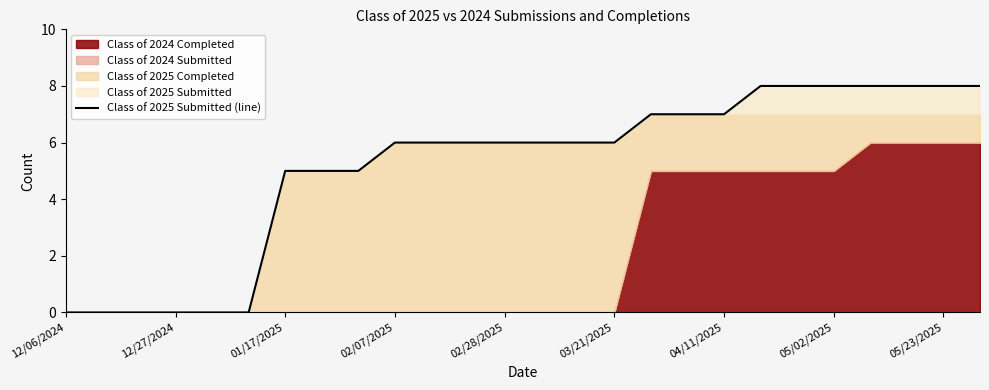

True or false: the data shows 6 at 13.

True